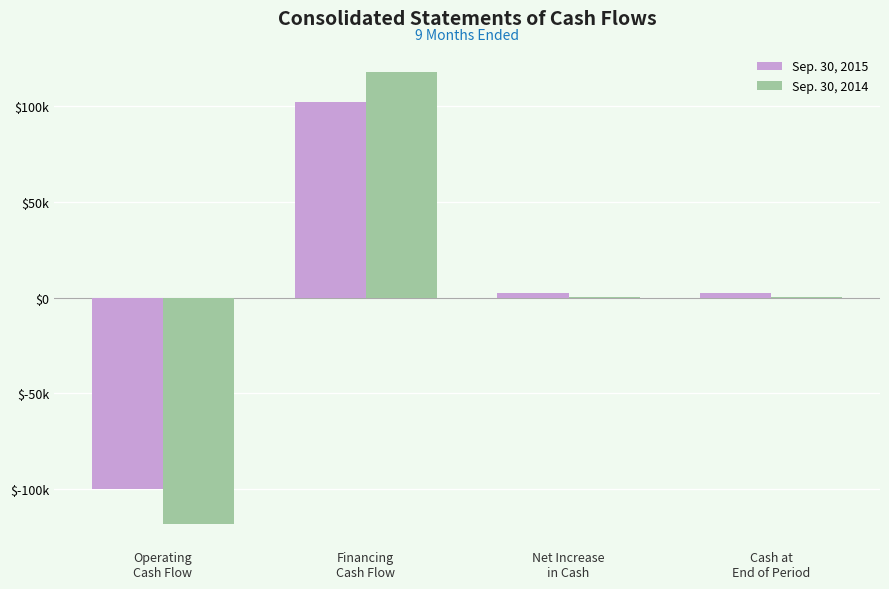

What are all the series names shown in the legend?

Sep. 30, 2015, Sep. 30, 2014